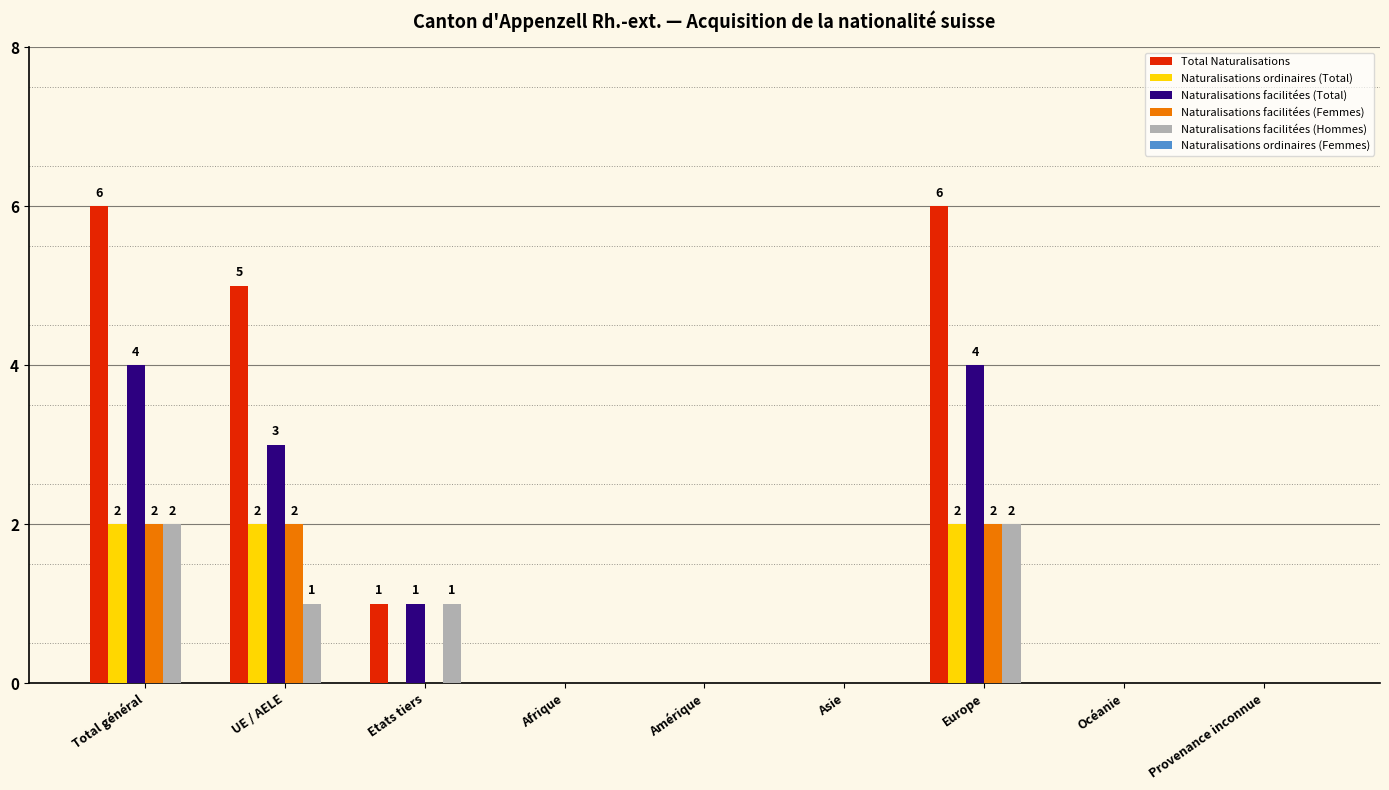

What value does the Total Naturalisations series have at Europe?

6